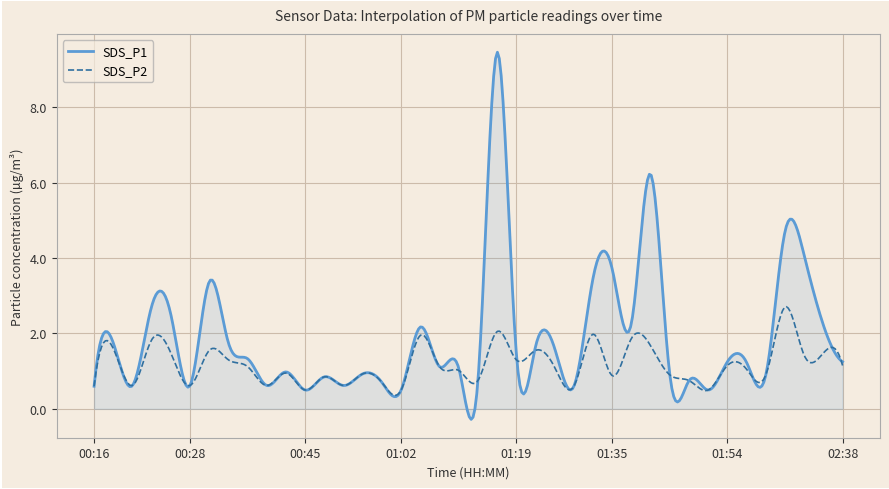

What is the sum of all SDS_P1 values?

756.2